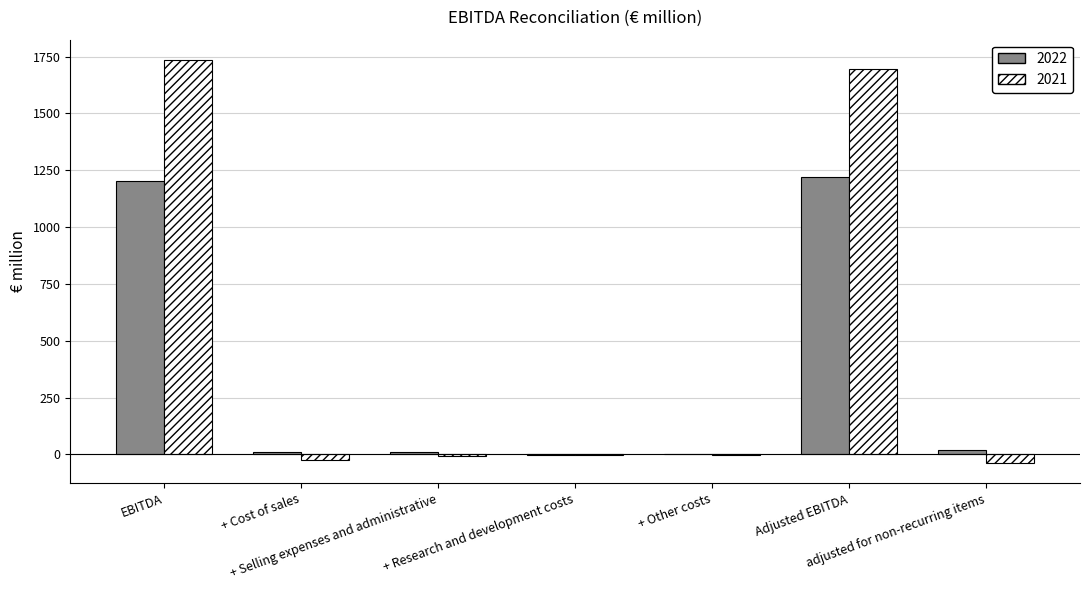

What is the maximum value shown in the chart?

1735.7